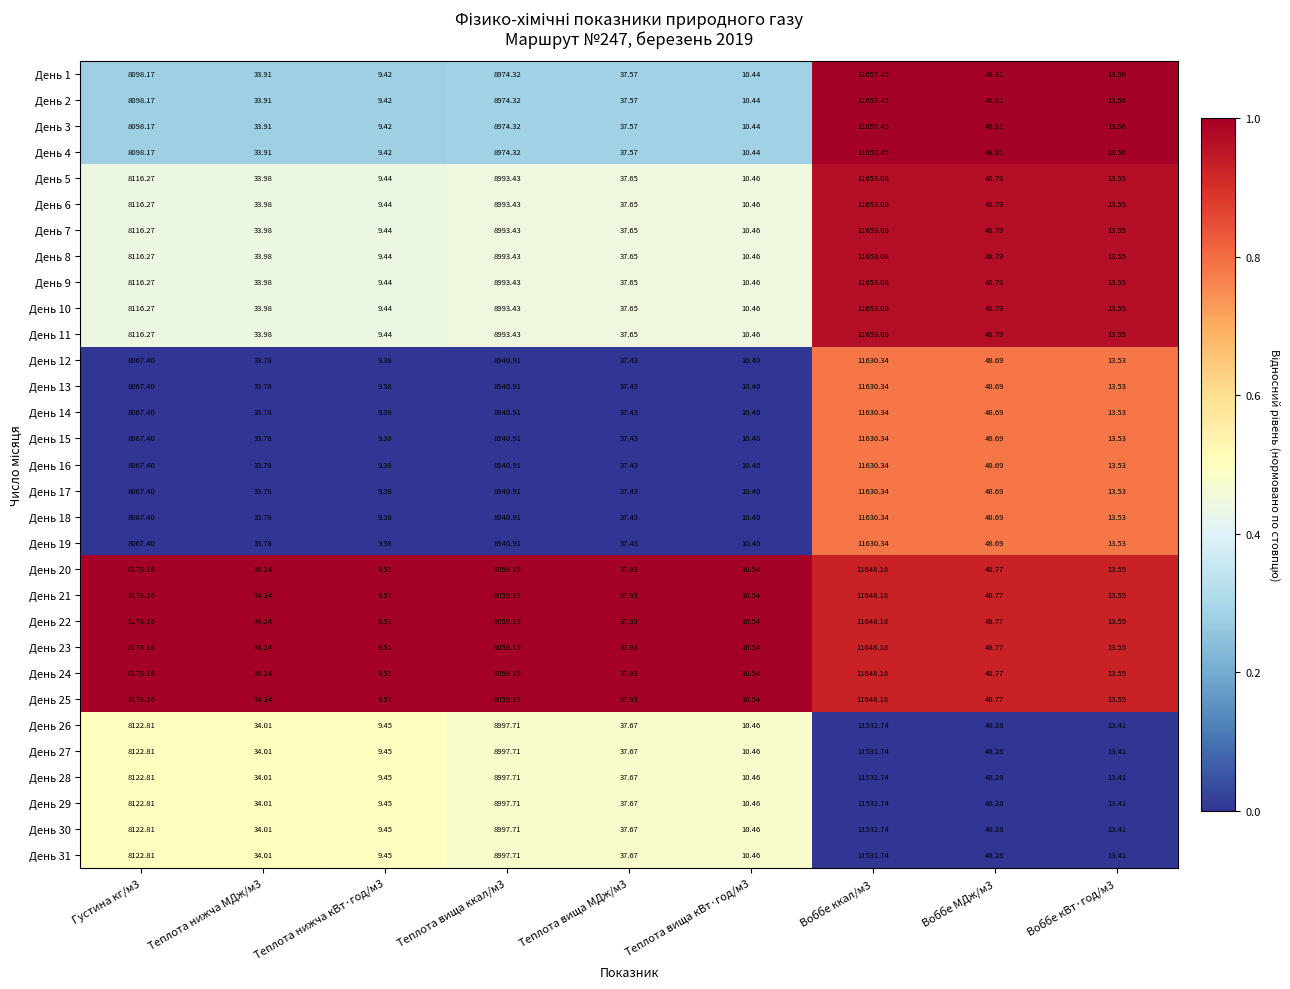

How many series are shown in this chart?

31